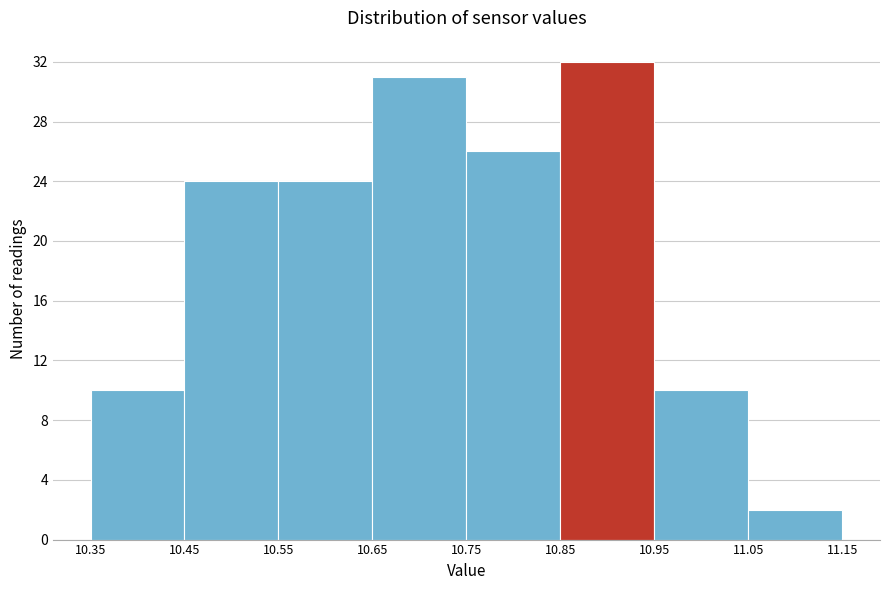

Reading left to right, list every bar in this chart as the range it spans on the x-axis followed by its height. The values are not printed on the chart, so give them approximately, as read against the axis.

10.35 to 10.45: 10
10.45 to 10.55: 24
10.55 to 10.65: 24
10.65 to 10.75: 31
10.75 to 10.85: 26
10.85 to 10.95: 32
10.95 to 11.05: 10
11.05 to 11.15: 2